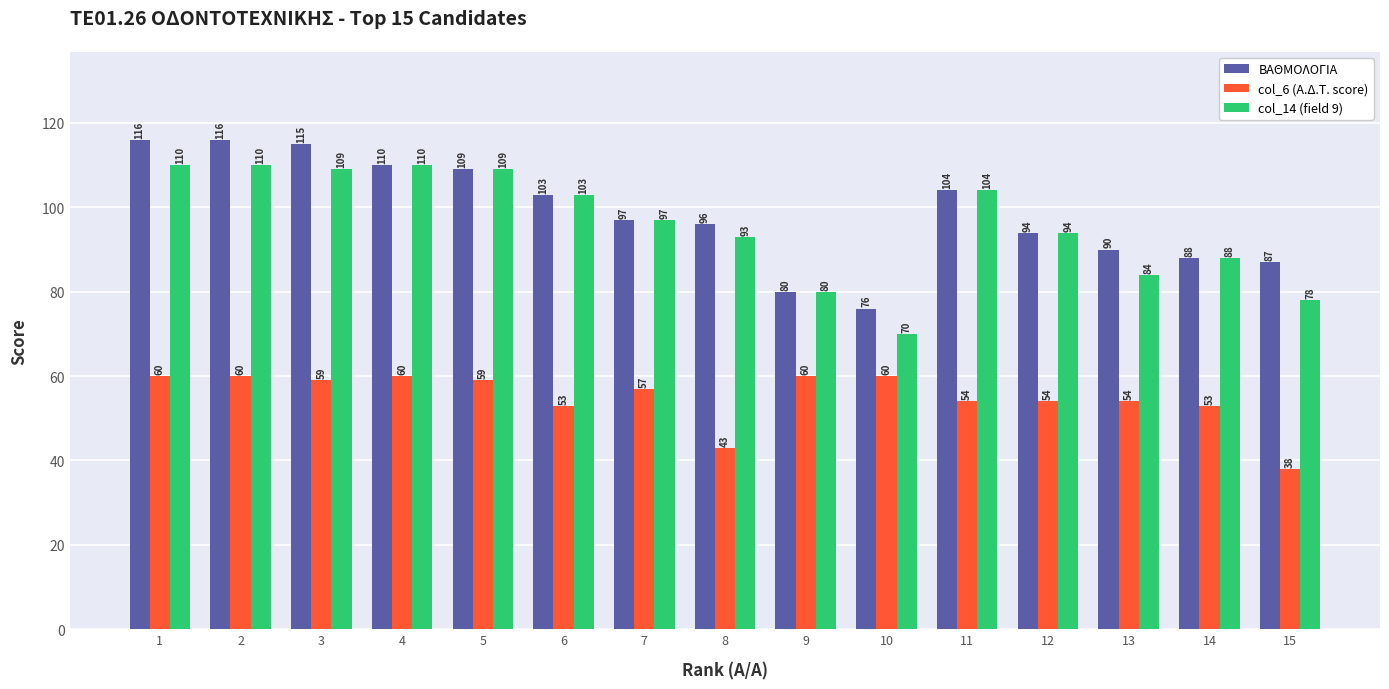

What is the difference between the highest and lowest values at 2?

56